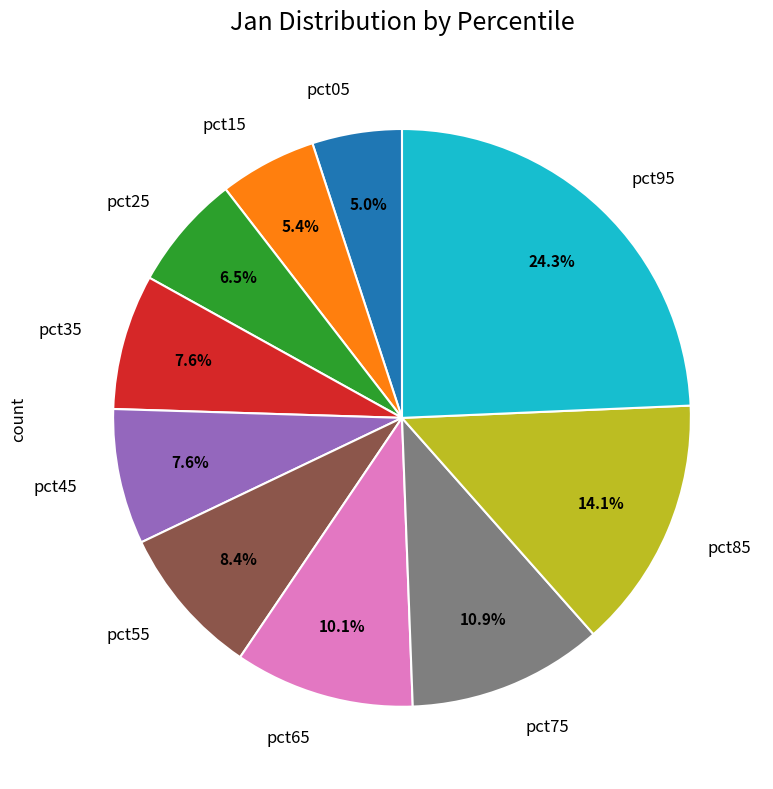

Count the number of slices in the pie.

10